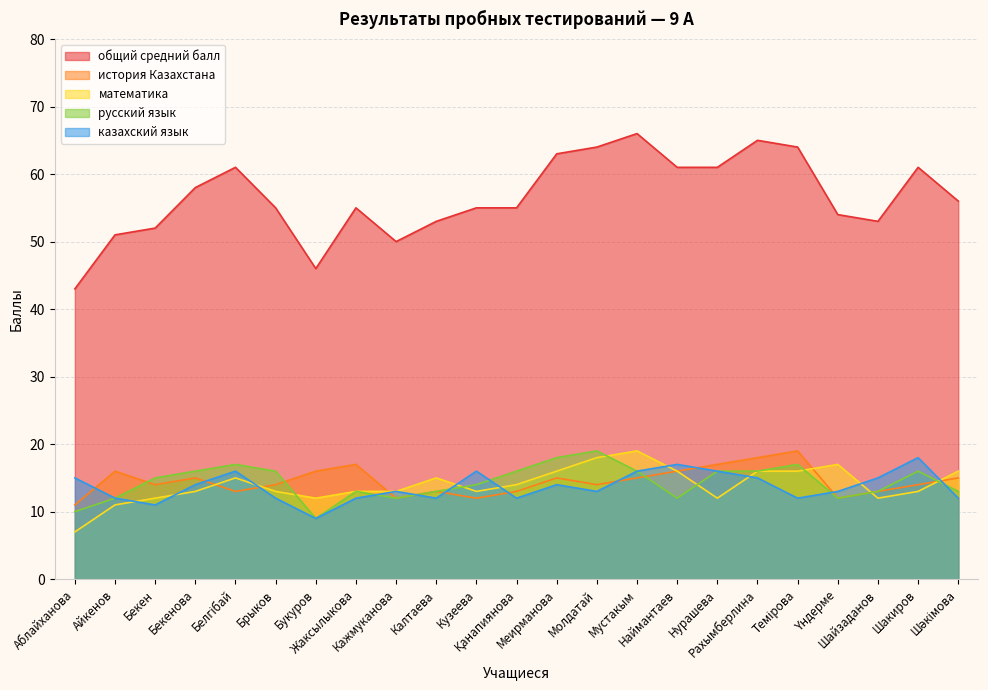

True or false: общий средний балл has more than 1 points higher than both neighbors.

True